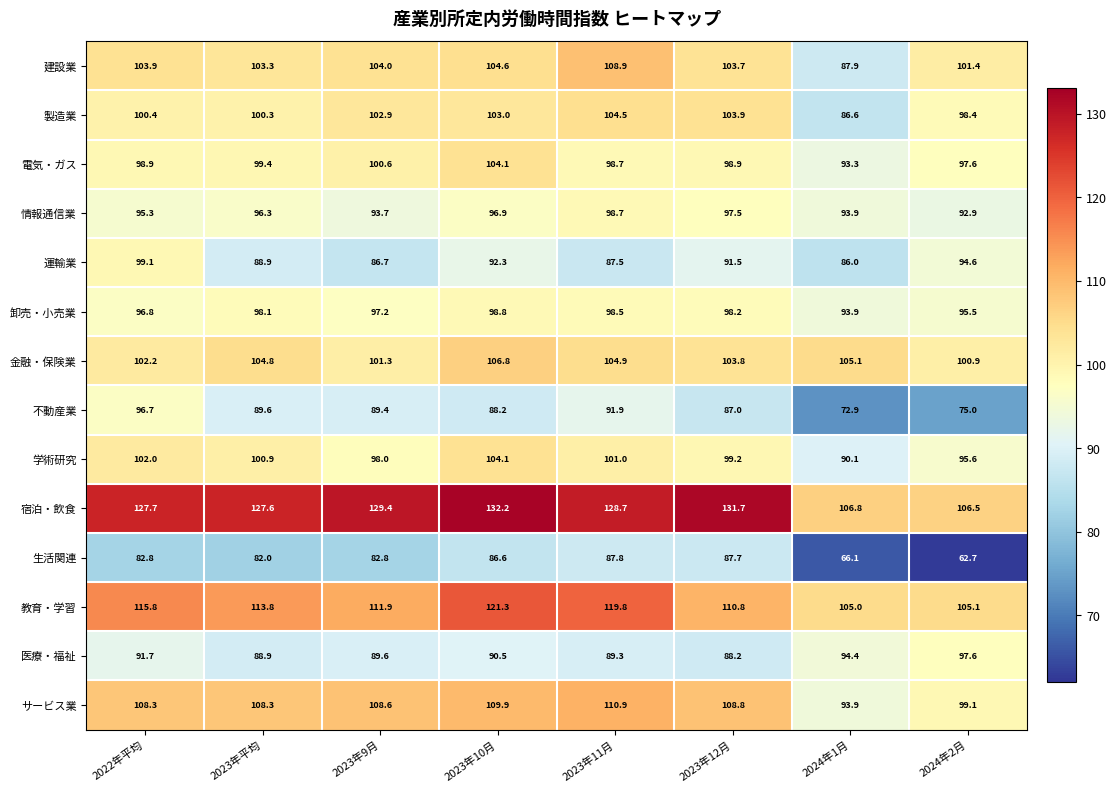

What is the sum of all 運輸業 values?

726.6